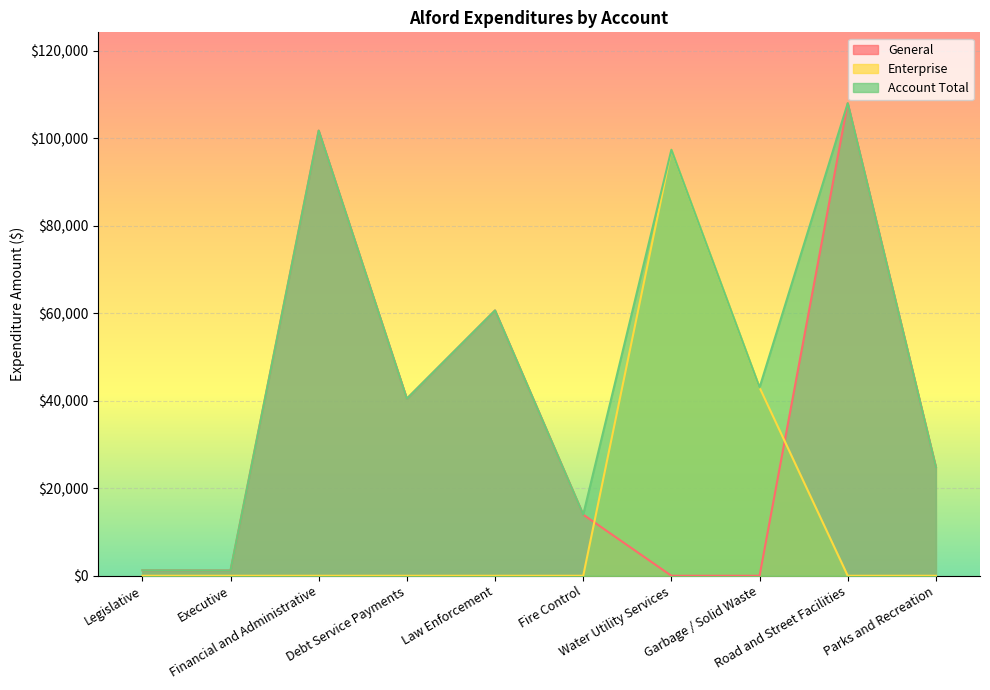

True or false: Account Total has a value of 108008 at Road and Street Facilities.

True